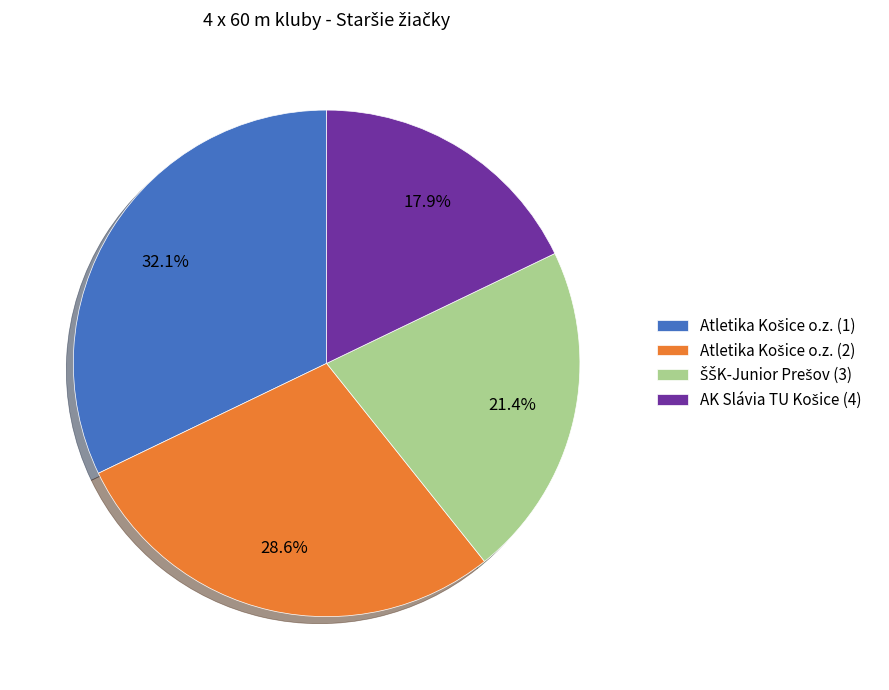

Does any single category account for the majority?

No